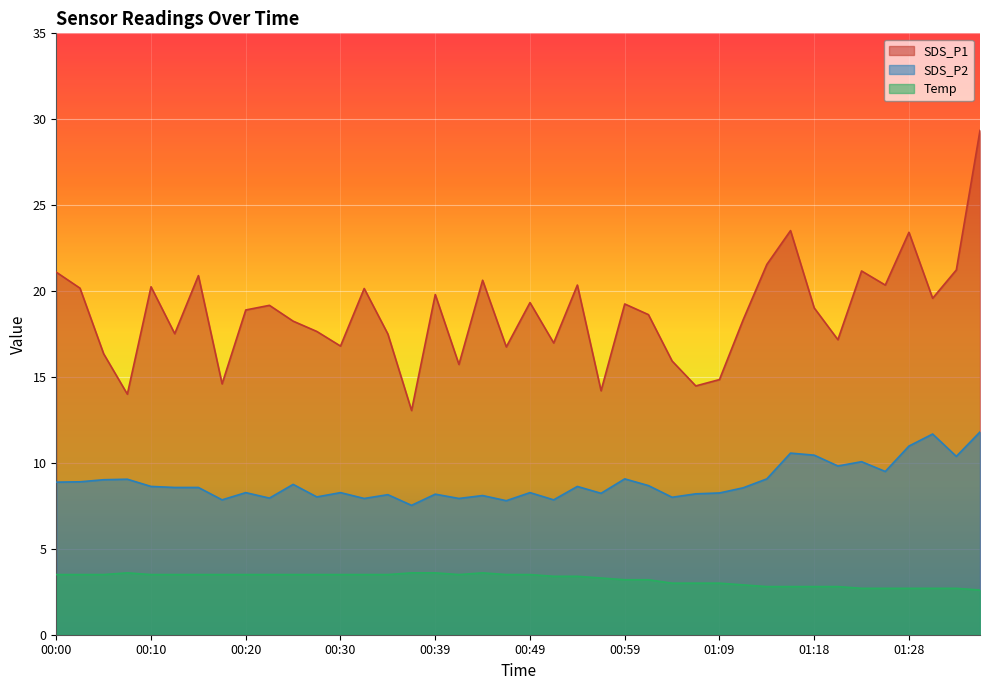

What is the minimum value shown in the chart?

2.6